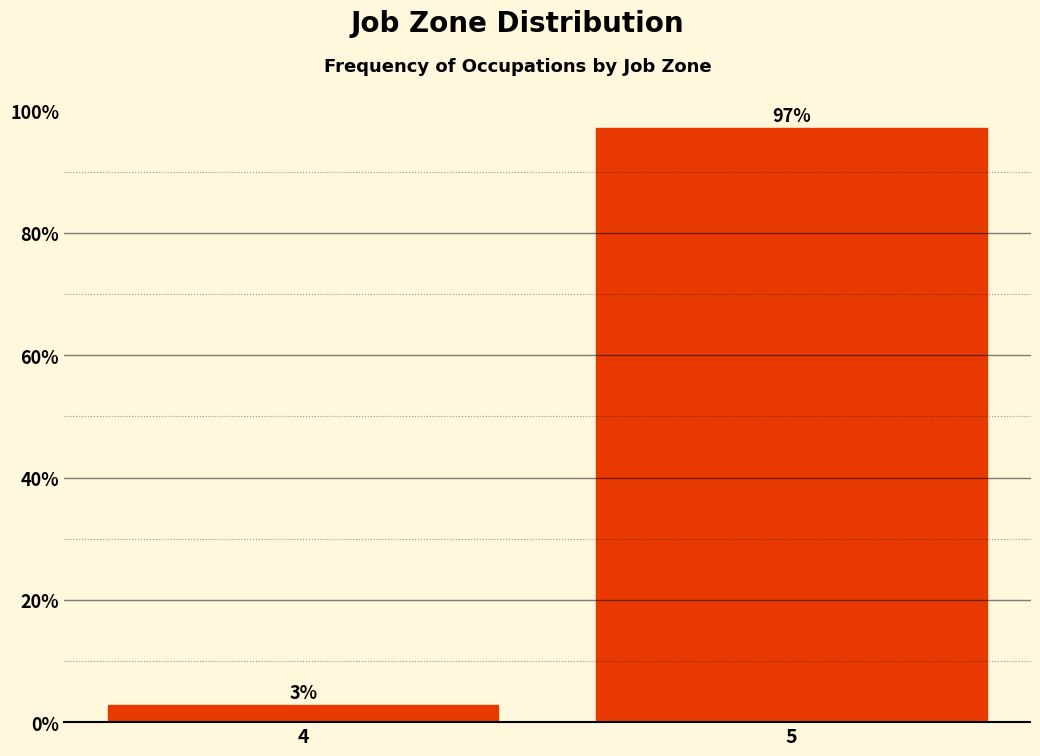

The chart shows a value of 156.4 at 5. True or false?

False